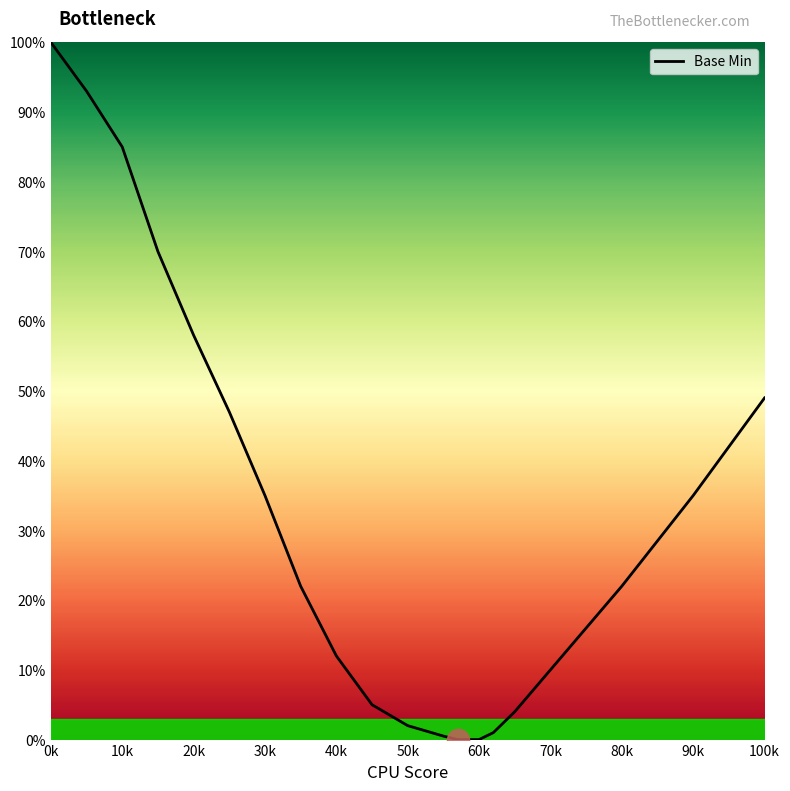

How many categories are shown in the chart?

20